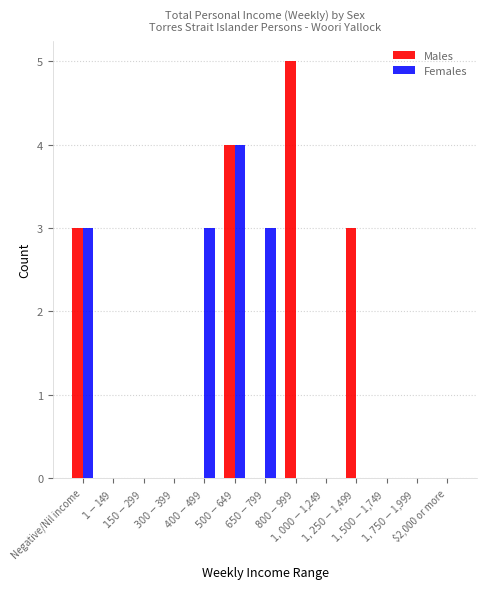

What is the highest value of the Males series?

5